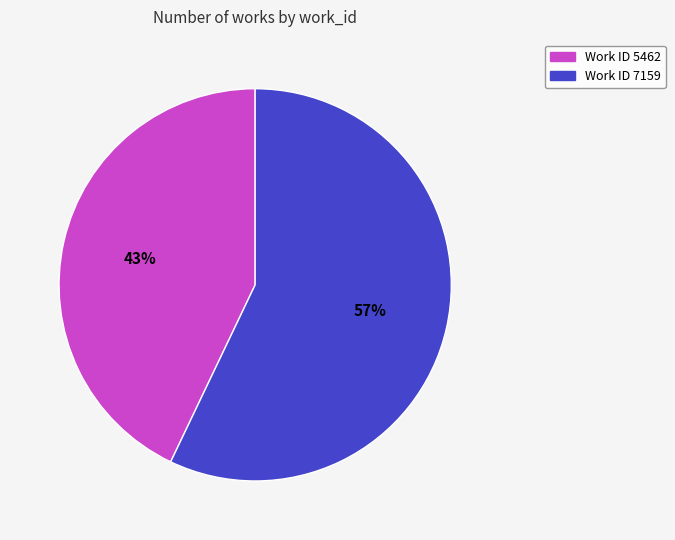

Does any single category account for the majority?

Yes